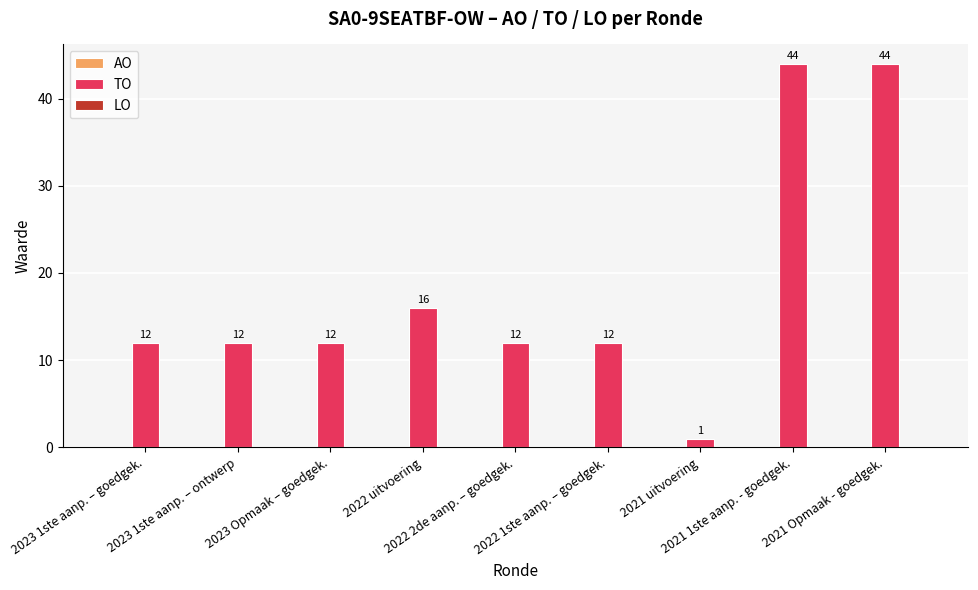

What is the label of the 4th bar from the right?

2022 1ste aanp. – goedgek.